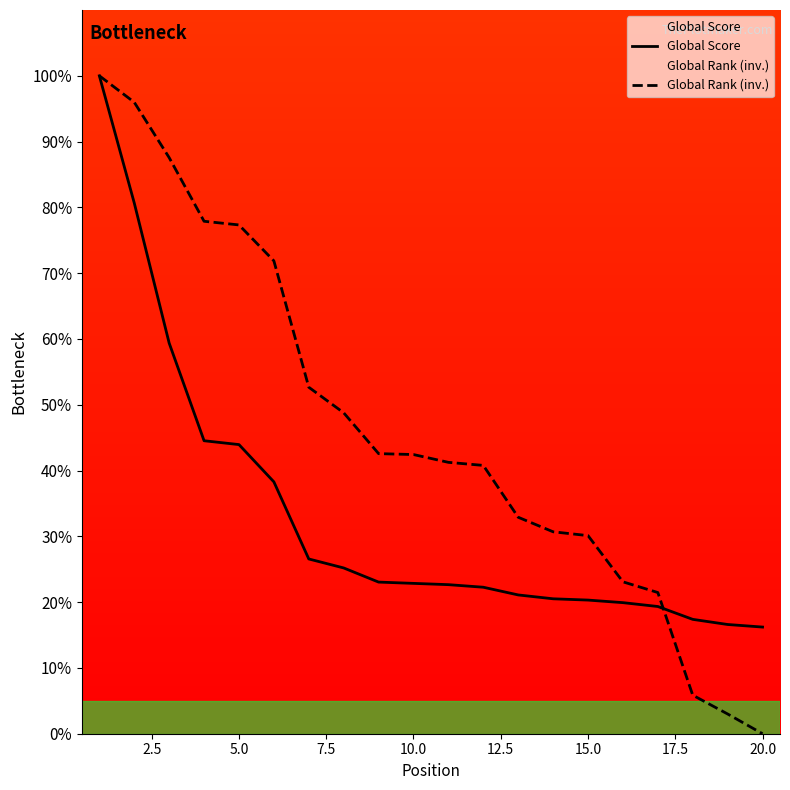

Count the number of data series in this chart.

2